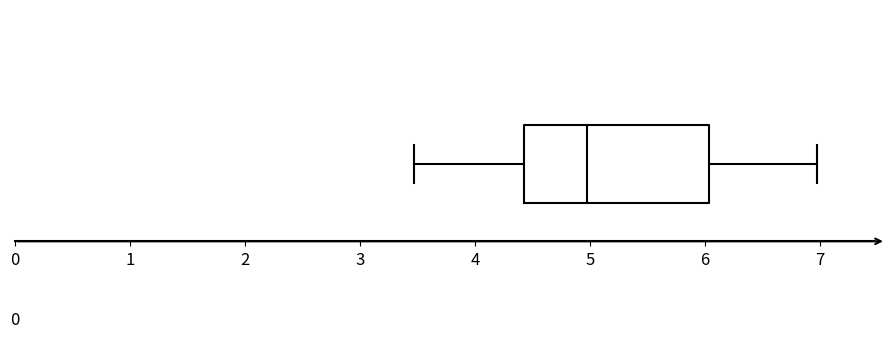

Where does the median line of the box sit on the x-axis? The values are not printed on the chart, so give them approximately, as read against the axis.

5.0